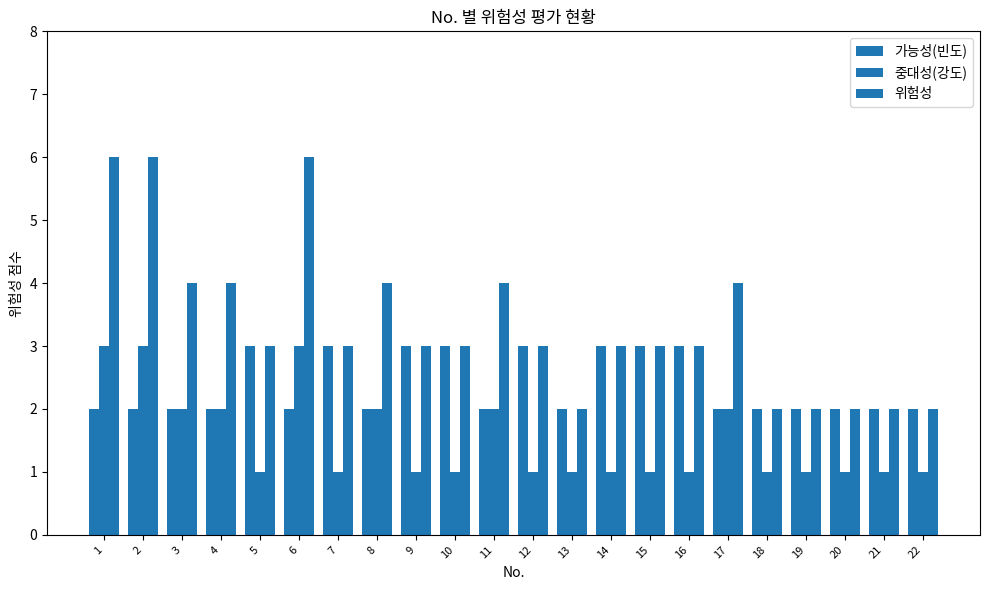

Is it true that 위험성 equals 1 at 19?

False